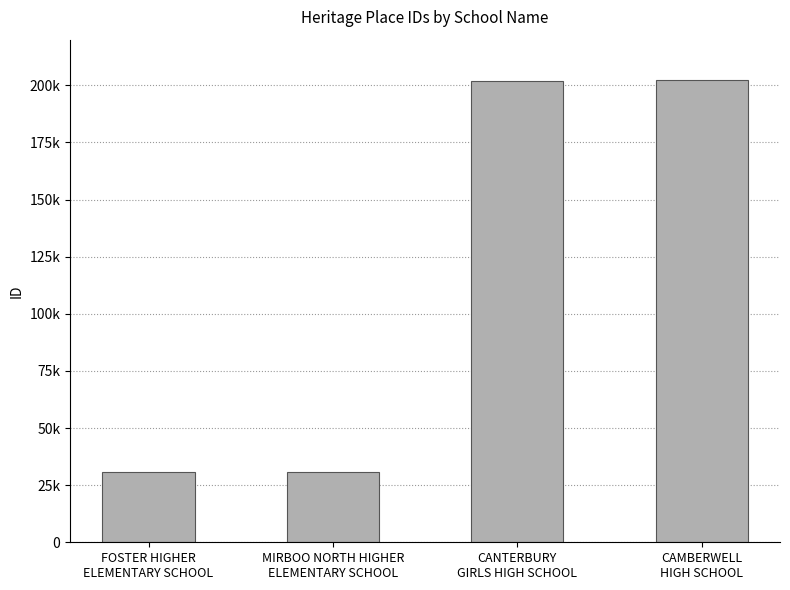

Reading right to left, extract all data points from this chart.

CAMBERWELL
HIGH SCHOOL=202133	CANTERBURY
GIRLS HIGH SCHOOL=202089	MIRBOO NORTH HIGHER
ELEMENTARY SCHOOL=30903	FOSTER HIGHER
ELEMENTARY SCHOOL=30591